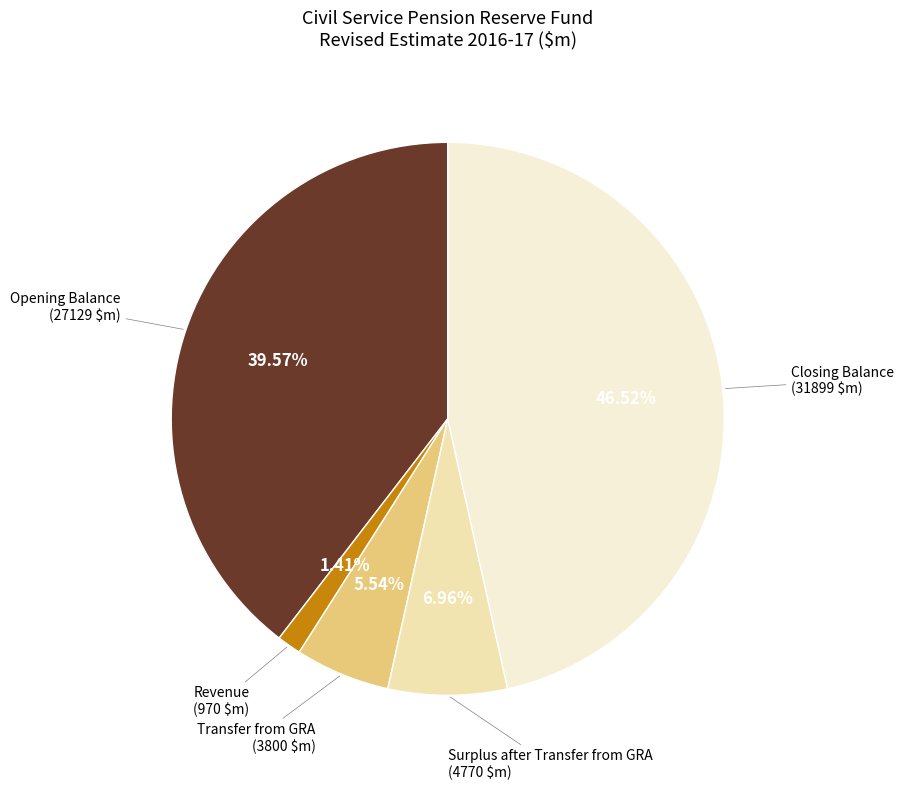

Is there any slice that represents more than half of the pie?

No